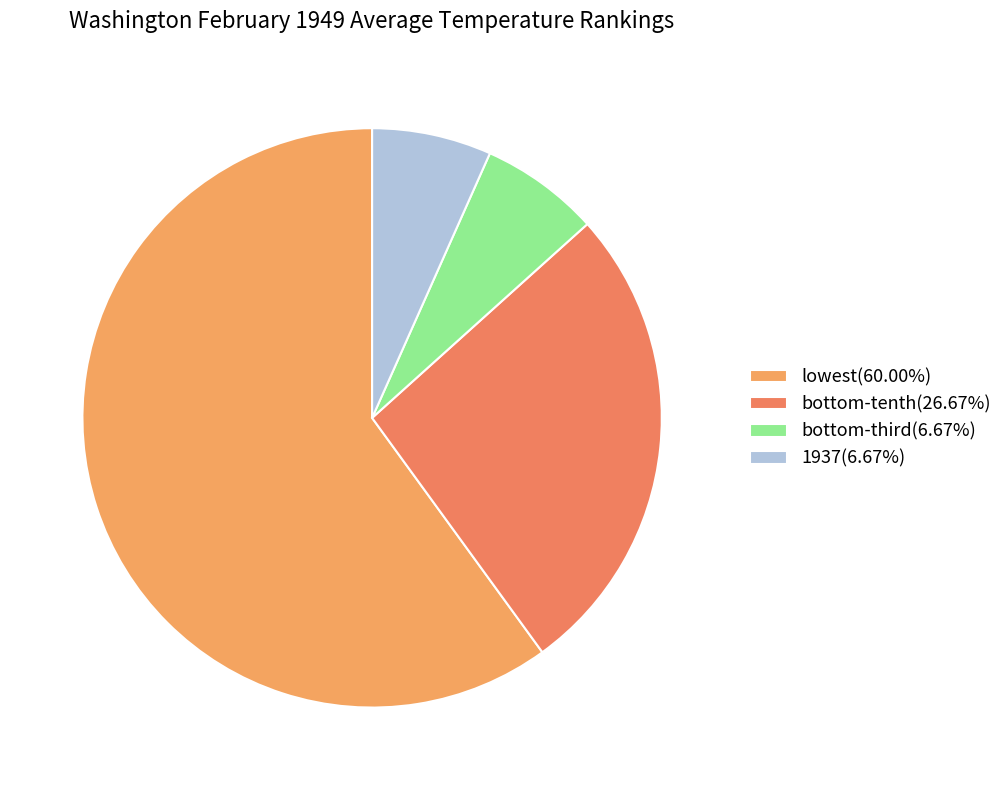

Which category has the biggest portion of the pie?

lowest